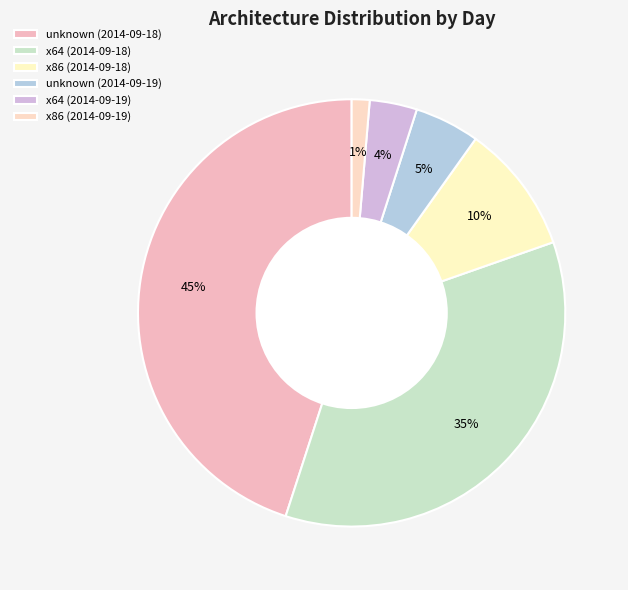

The x86 (2014-09-18) slice represents 10% of the pie. True or false?

True